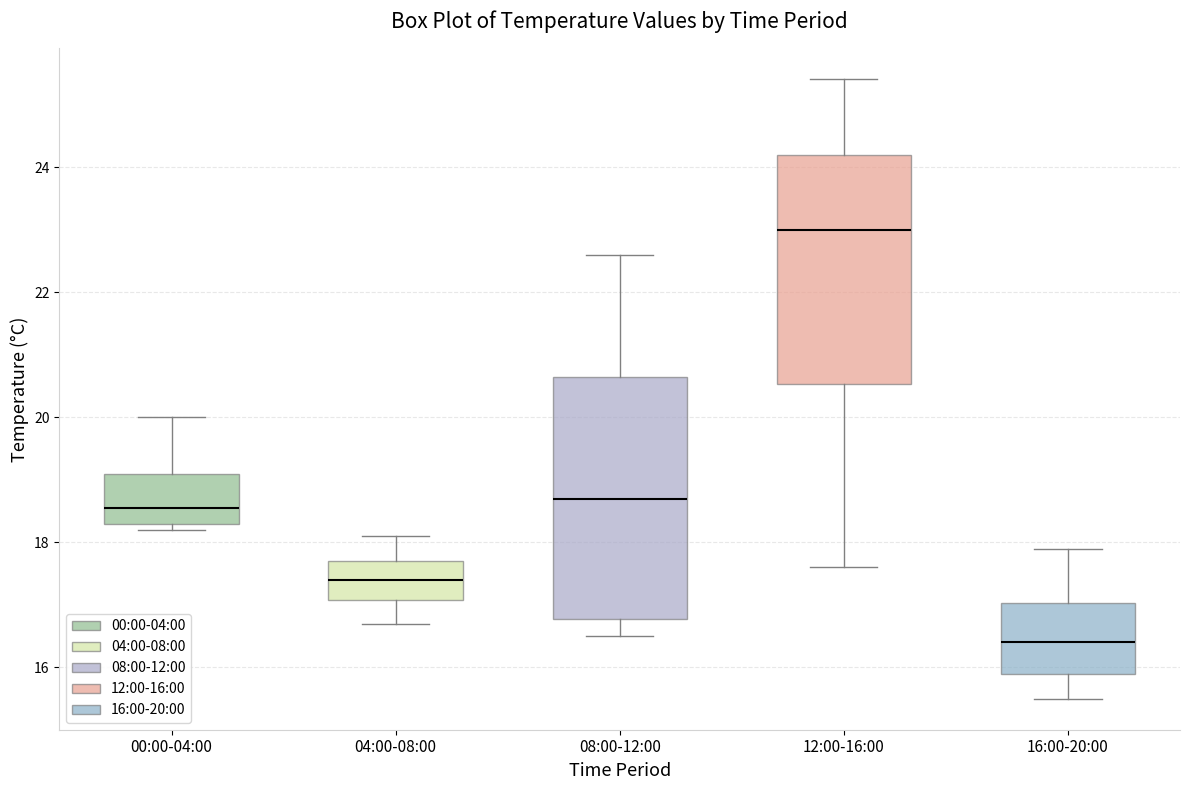

Where is the lower edge of the box for 12:00-16:00 on the y-axis? The values are not printed on the chart, so give them approximately, as read against the axis.

20.6